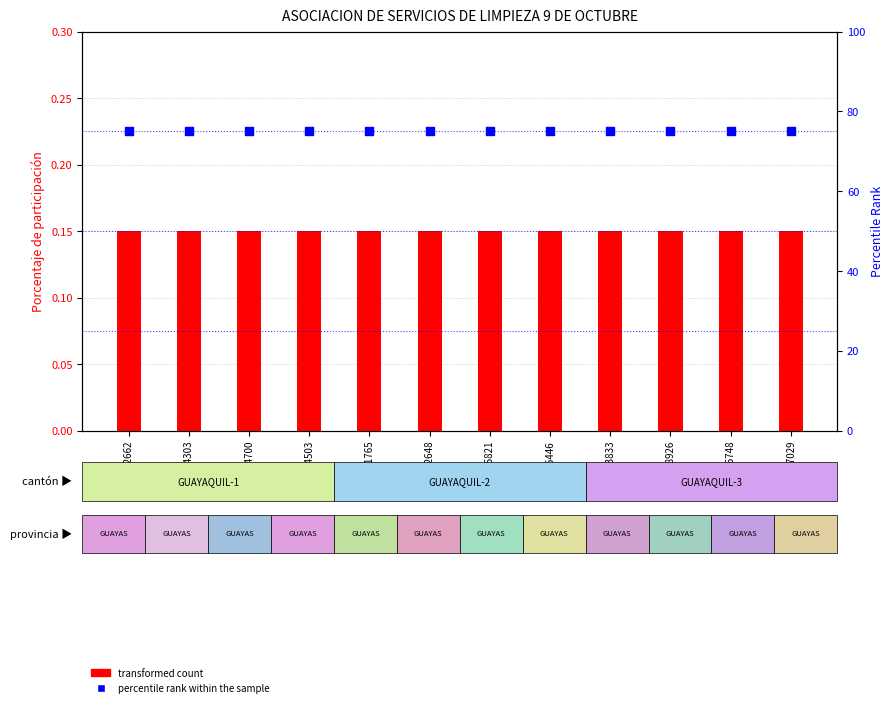

What is the total value across all series at 0940936446?

75.2